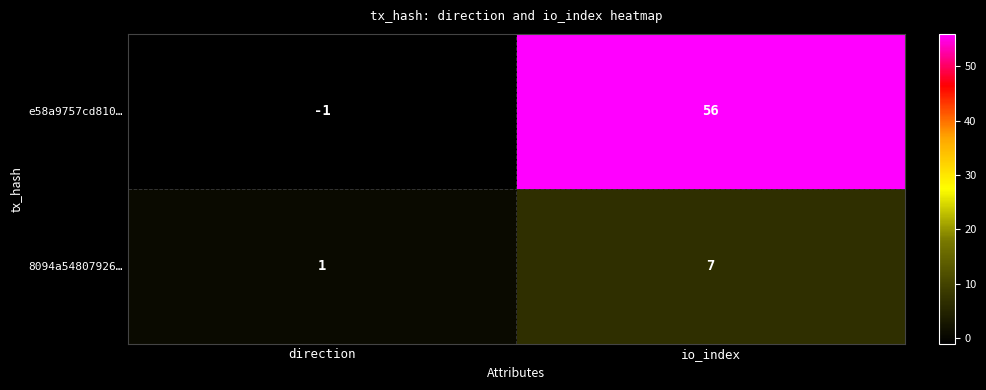

What is the average value of the 8094a54807926… series?

4